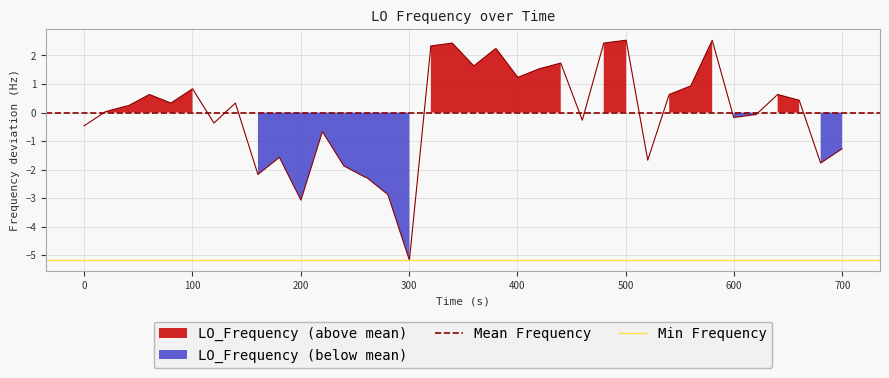

List the series in order of their overall mean, highest first.

Mean Frequency, Min Frequency